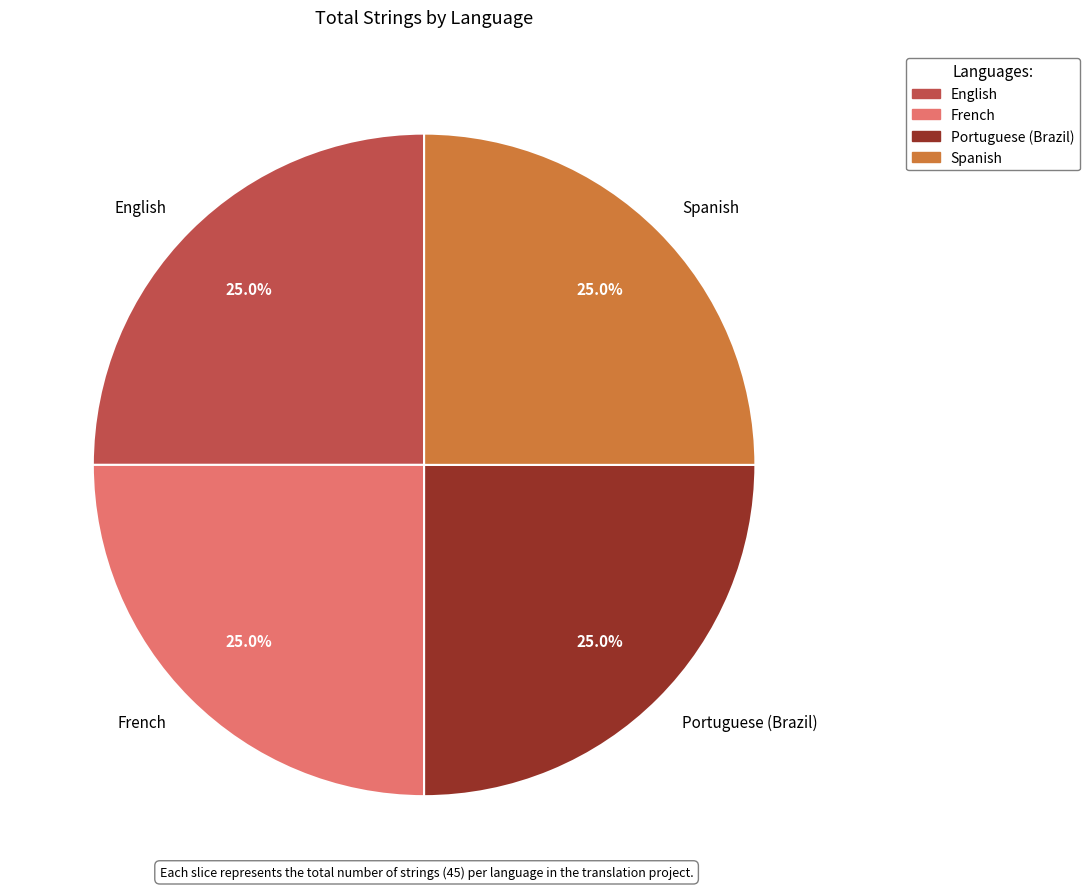

To the nearest percent, what is the average slice percentage?

25%